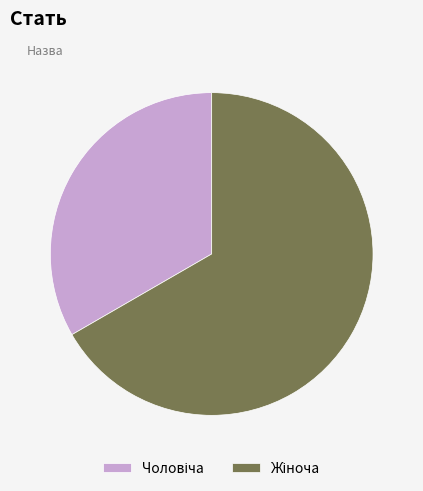

Is there any slice that represents more than half of the pie?

Yes